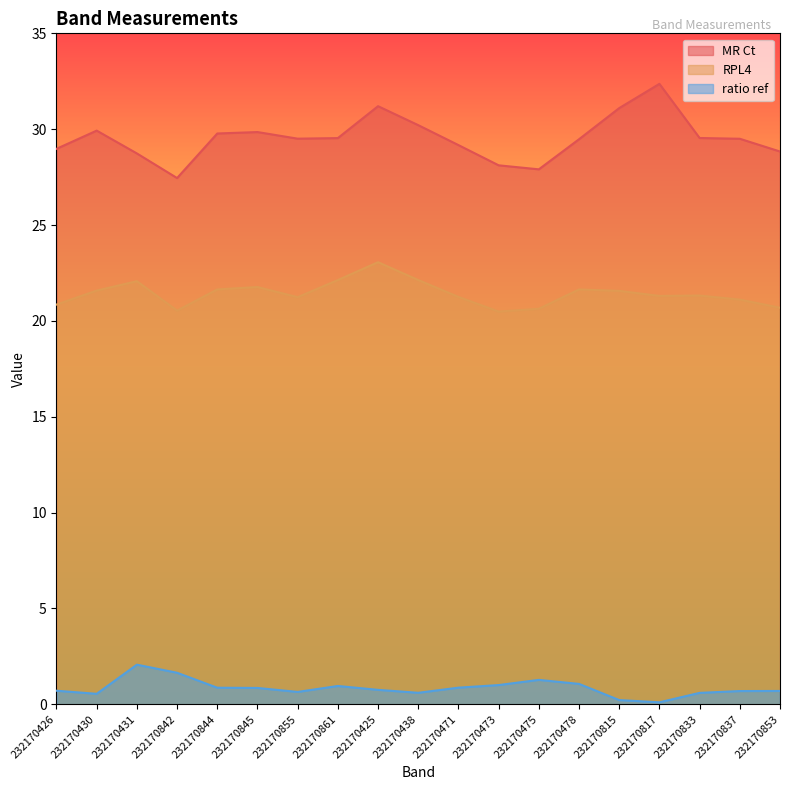

What is the highest value of the RPL4 series?

23.1